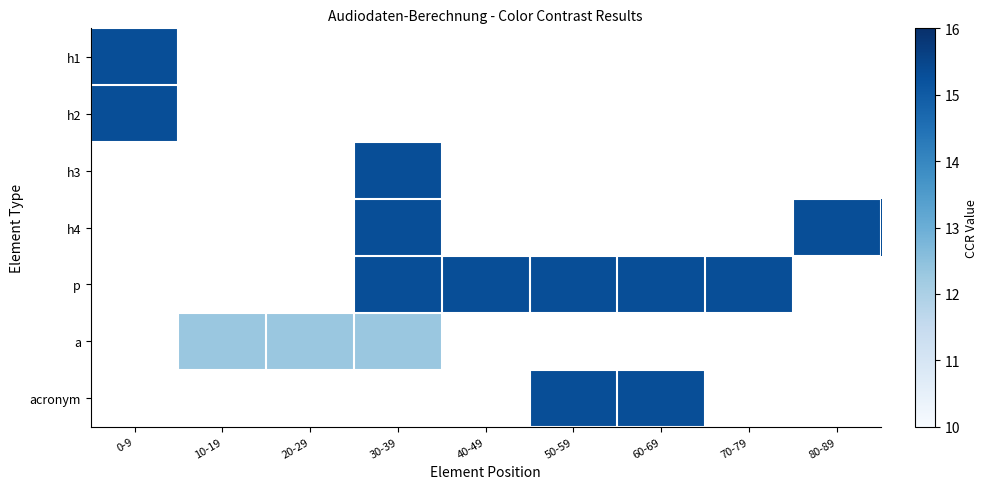

Count the number of data series in this chart.

7